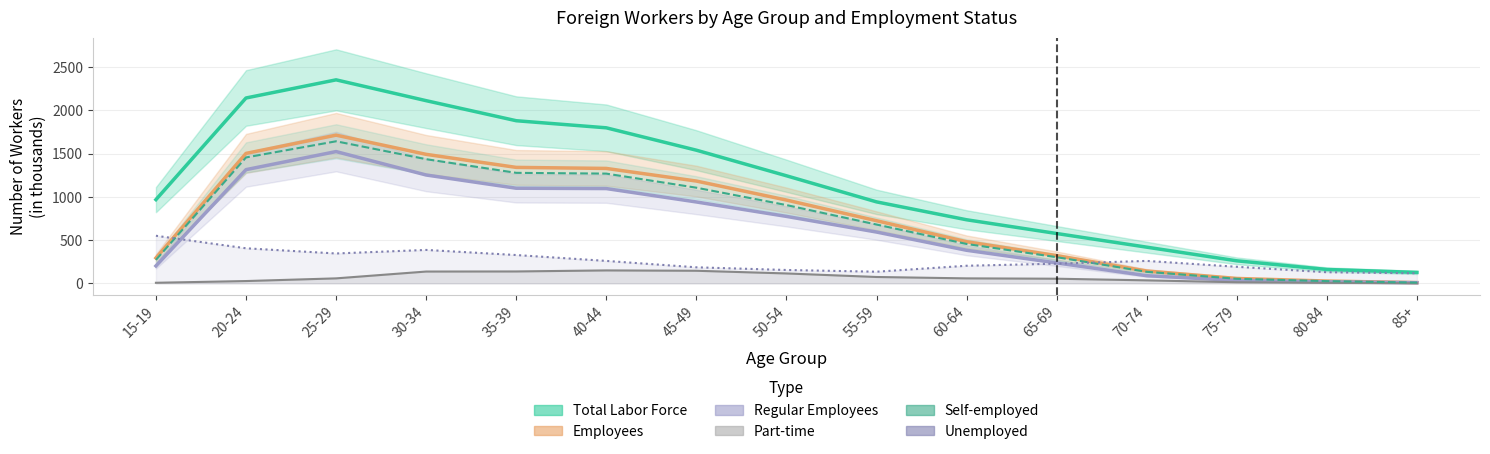

How many values in the Unemployed series exceed 227?

7